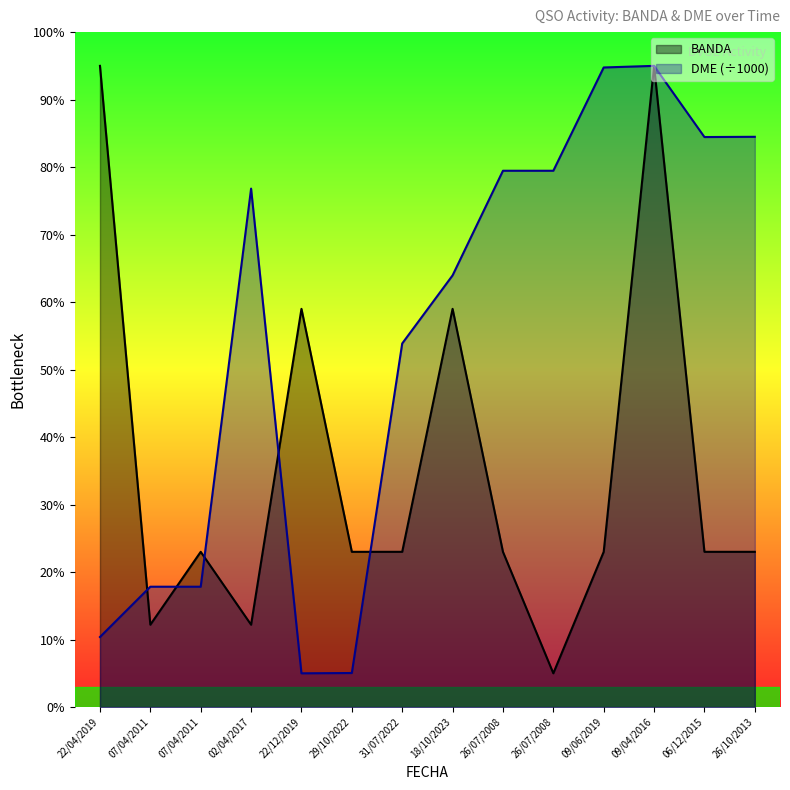

At how many categories does at least one series exceed 39?

11